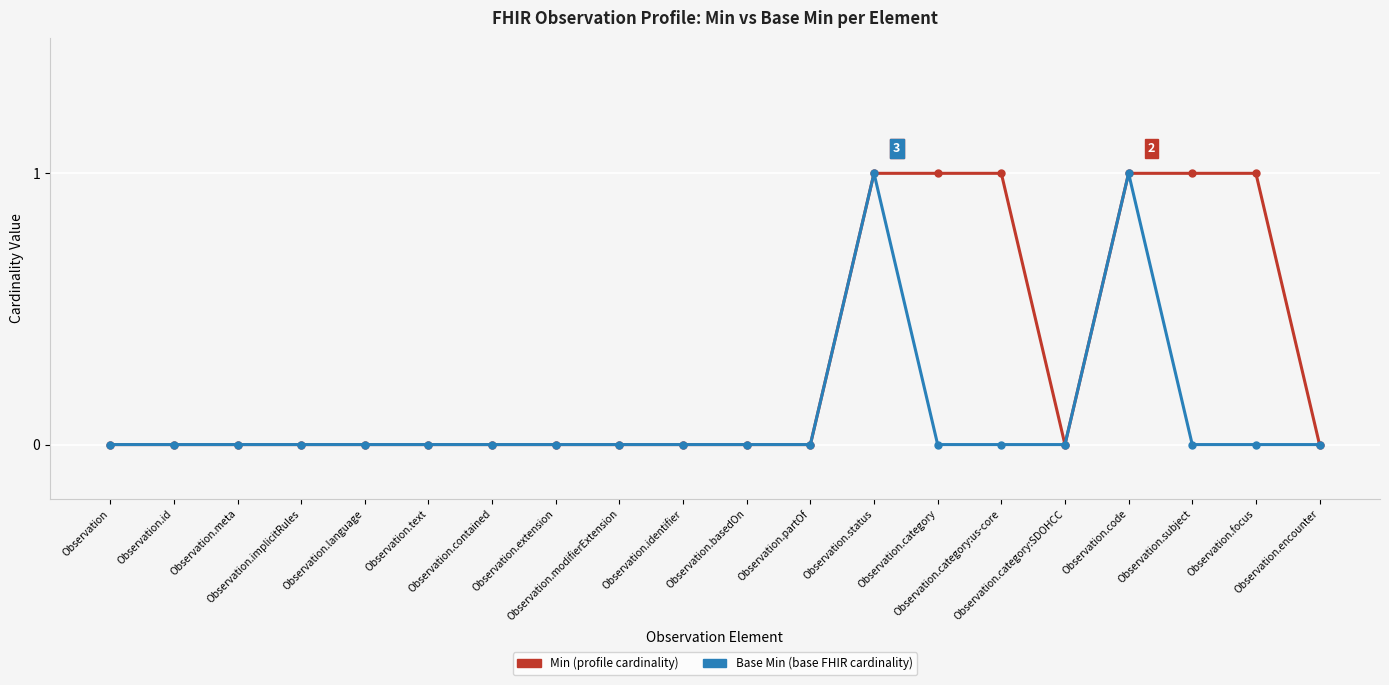

Does the chart display data point markers on the line(s)?

Yes